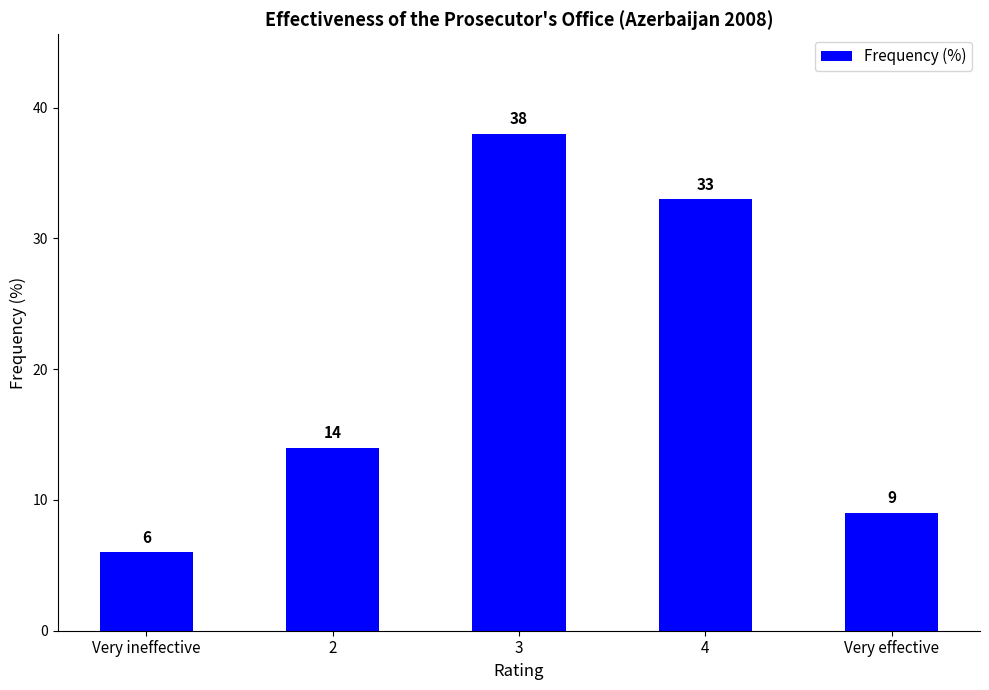

Rank the categories by value from highest to lowest.

3, 4, 2, Very effective, Very ineffective